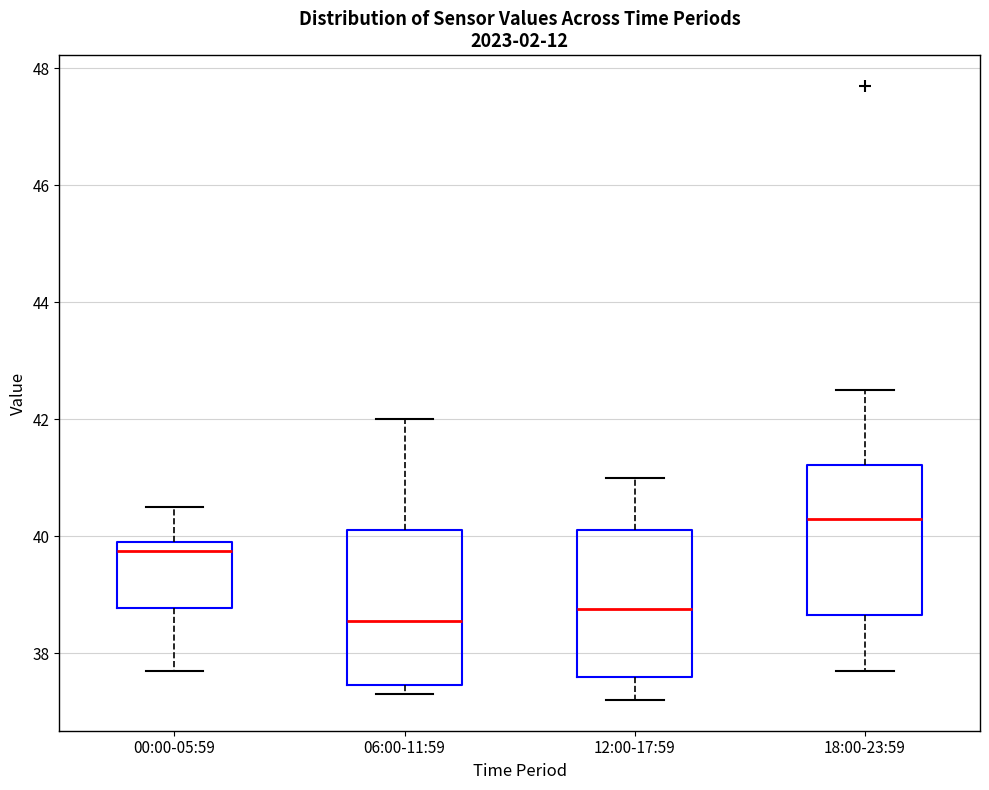

Reading left to right, read every box against the y-axis: the position of its median line, the range the box covers, and the ends of its whiskers. The values are not printed on the chart, so give them approximately, as read against the axis.

00:00-05:59: median 39.8, box 38.8 to 40.0, whiskers 37.8 to 40.6
06:00-11:59: median 38.6, box 37.4 to 40.2, whiskers 37.4 (just below the box's lower edge) to 42.0
12:00-17:59: median 38.8, box 37.6 to 40.2, whiskers 37.2 to 41.0
18:00-23:59: median 40.4, box 38.6 to 41.2, whiskers 37.8 to 42.6